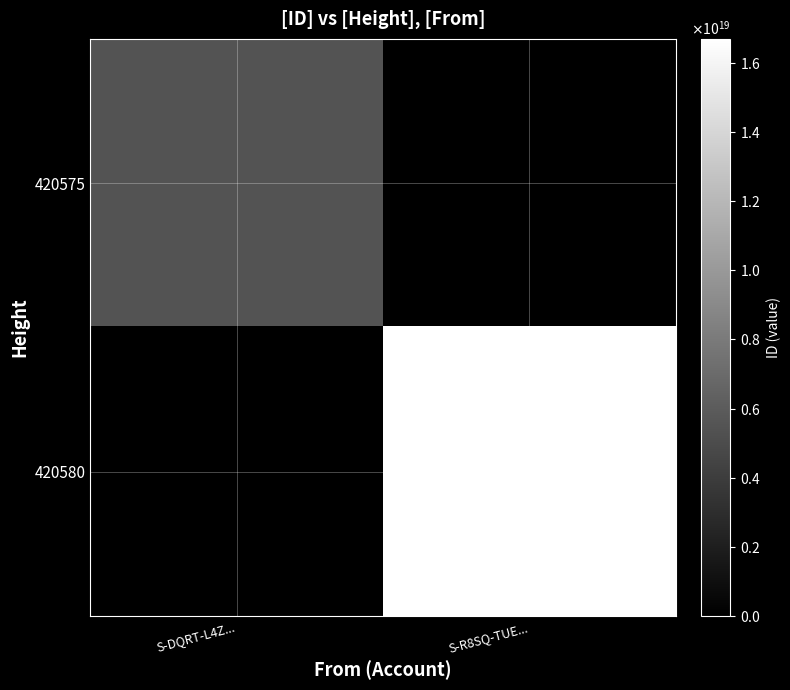

Between S-DQRT-L4Z... and S-R8SQ-TUE..., which series saw the biggest shift?

420580